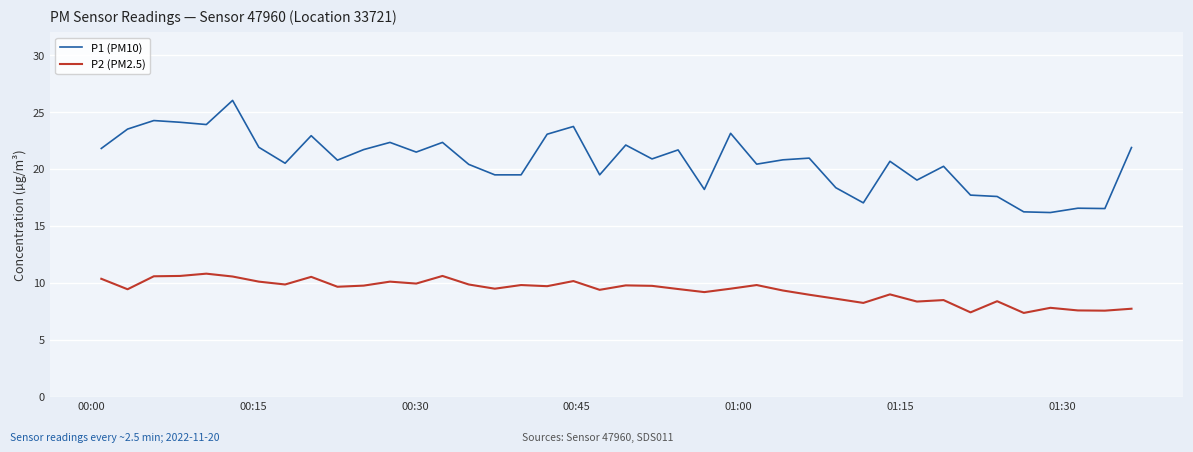

True or false: P1 (PM10) and P2 (PM2.5) intersect in this chart.

False